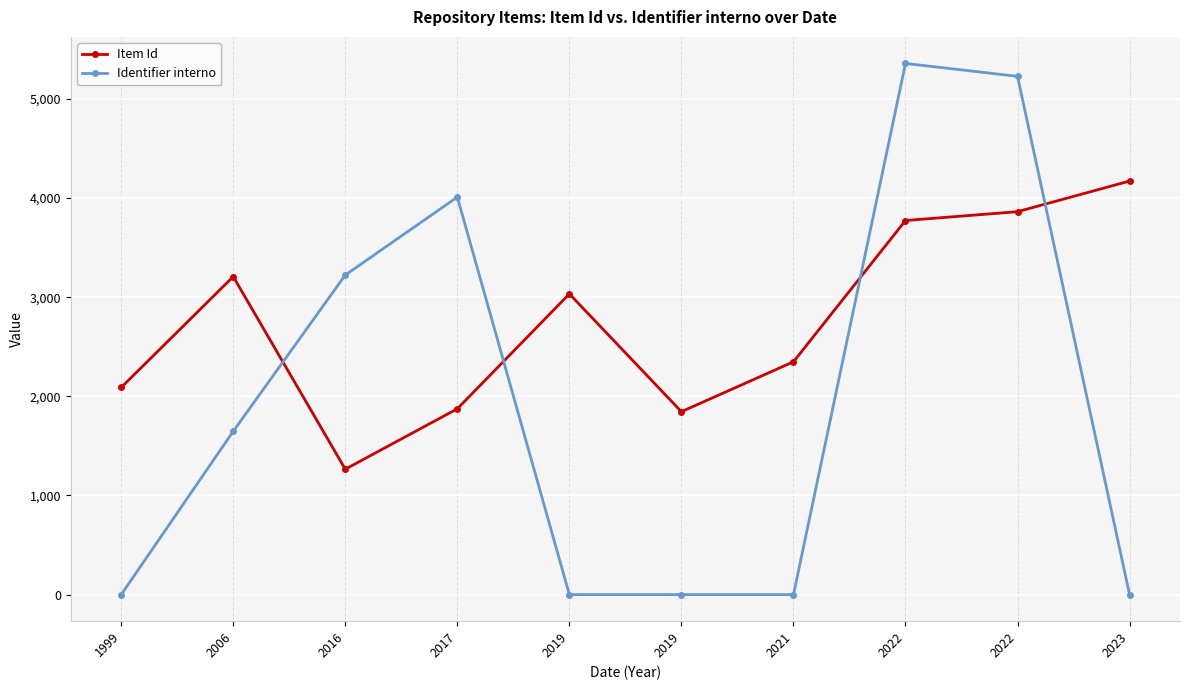

What is the maximum value shown in the chart?

5357